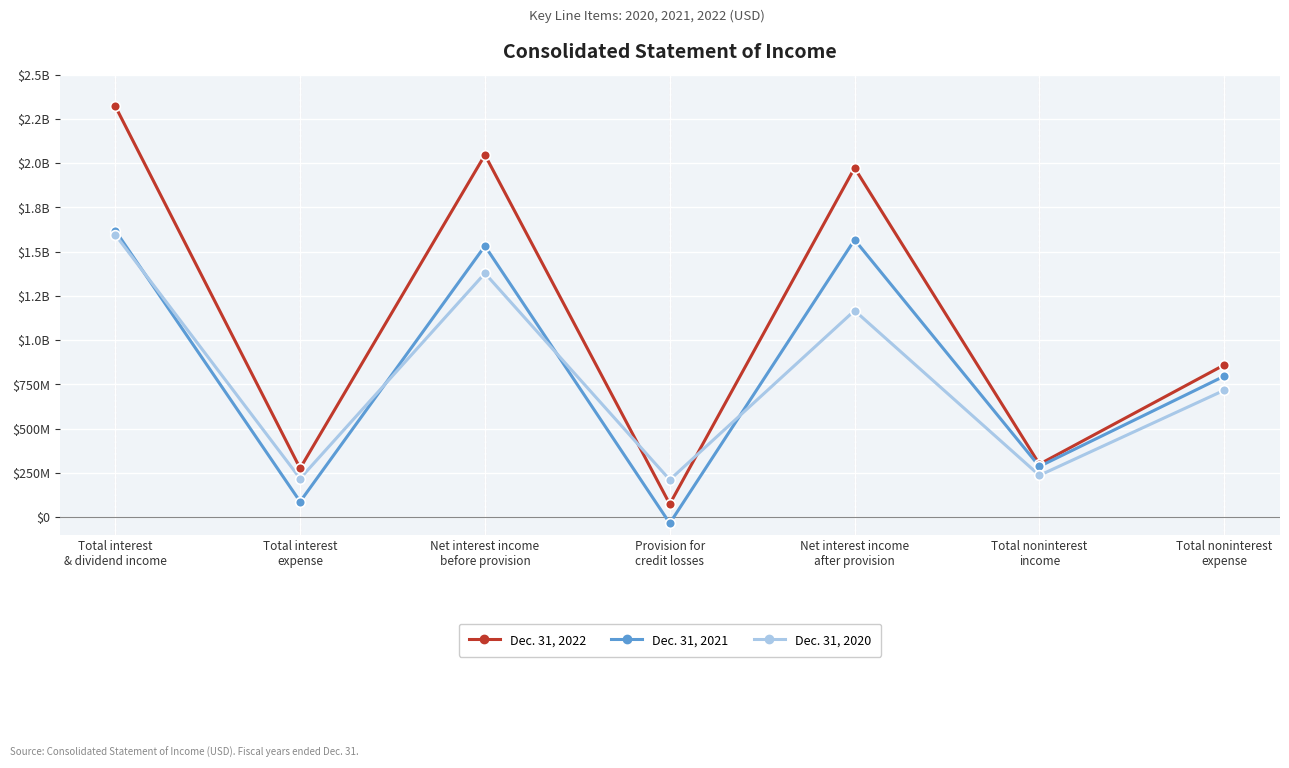

Does the chart have visible grid lines?

Yes